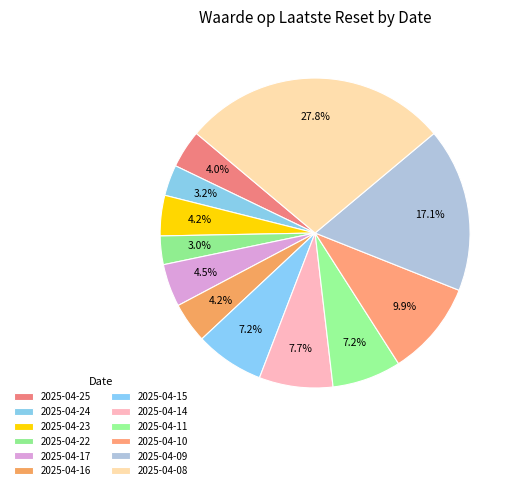

To the nearest percent, what percentage of the pie is 2025-04-25?

4%